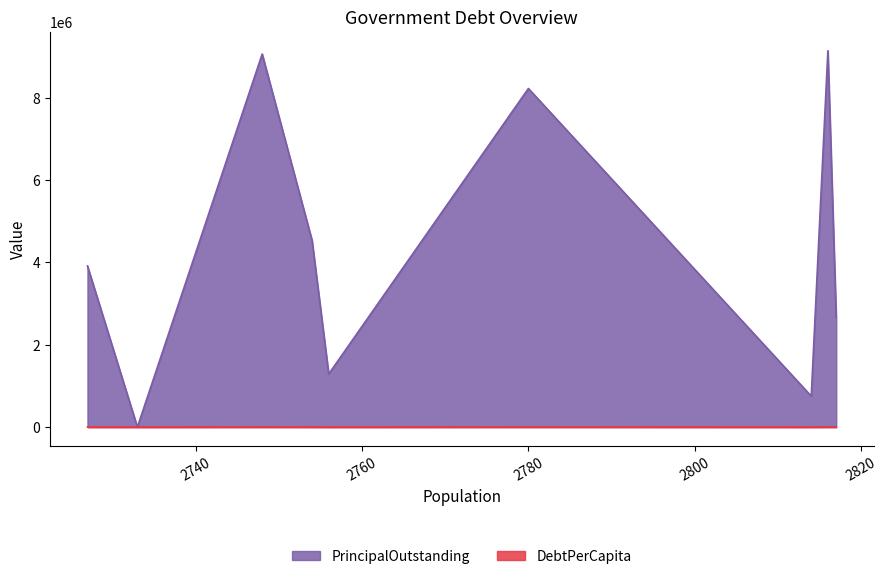

At how many categories does at least one series exceed 6450573?

3